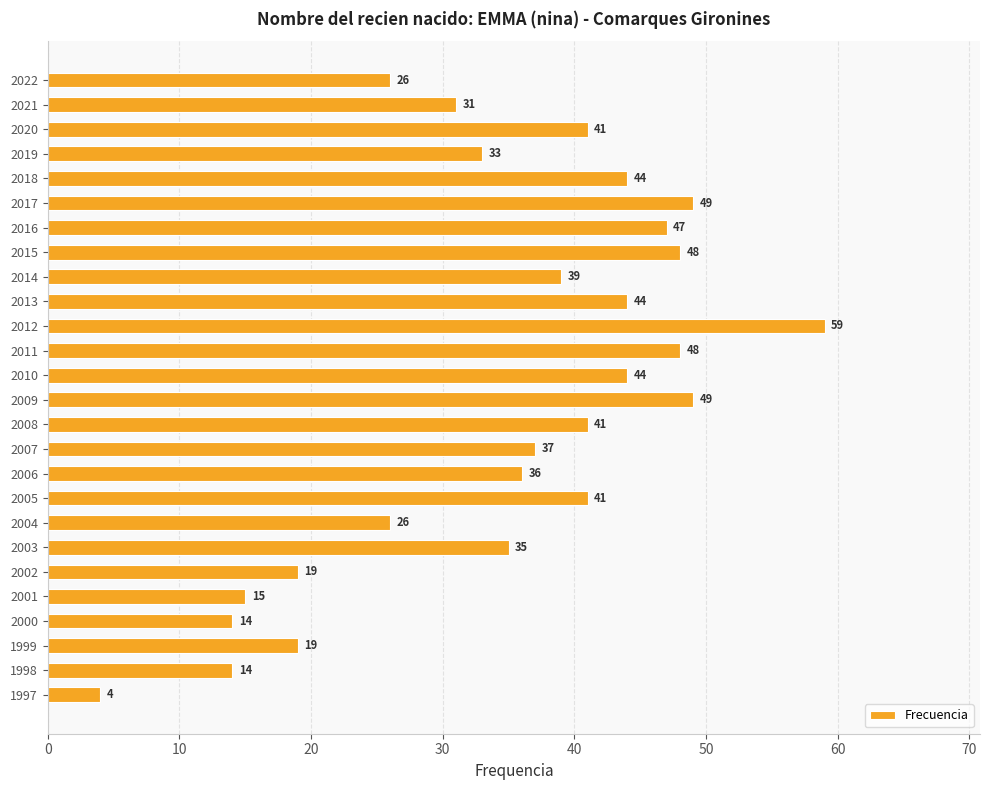

Where is the data nearest to the value 31?

2021